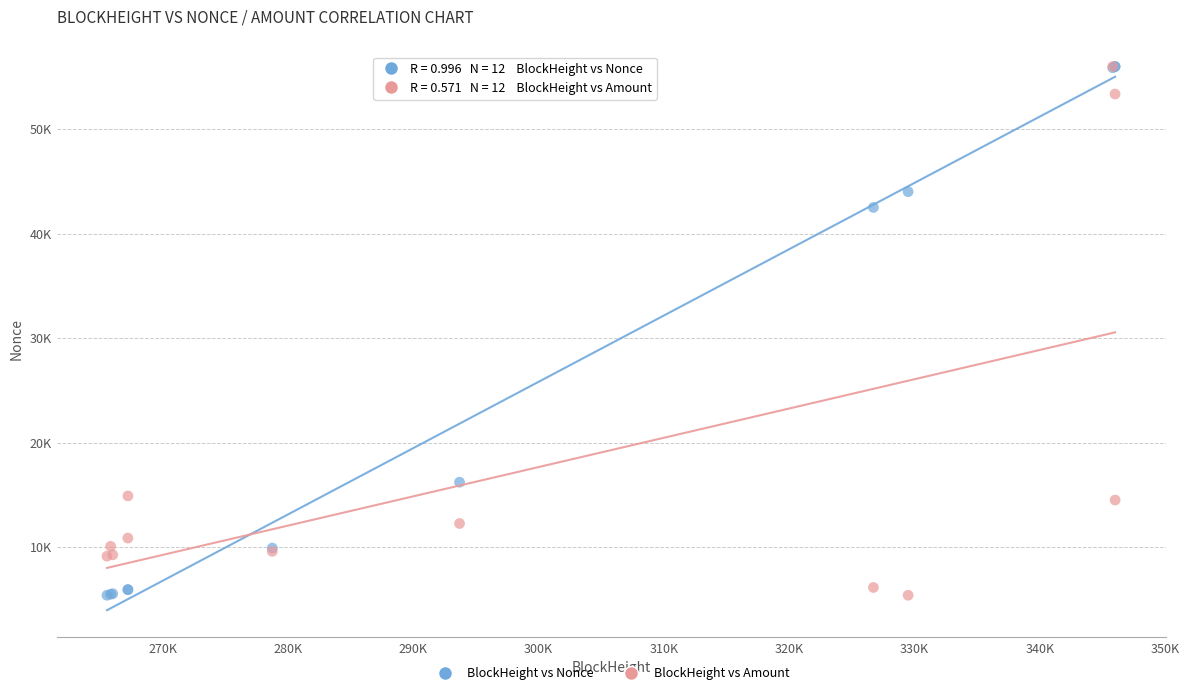

What are all the series names shown in the legend?

BlockHeight vs Nonce, BlockHeight vs Amount